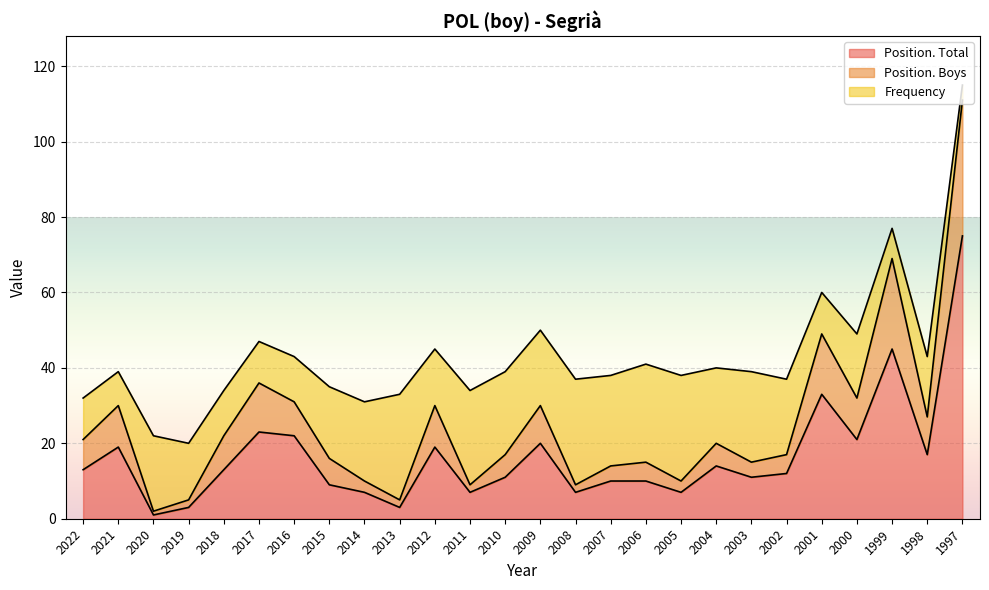

How many interior local valleys does the Position. Boys series have?

8